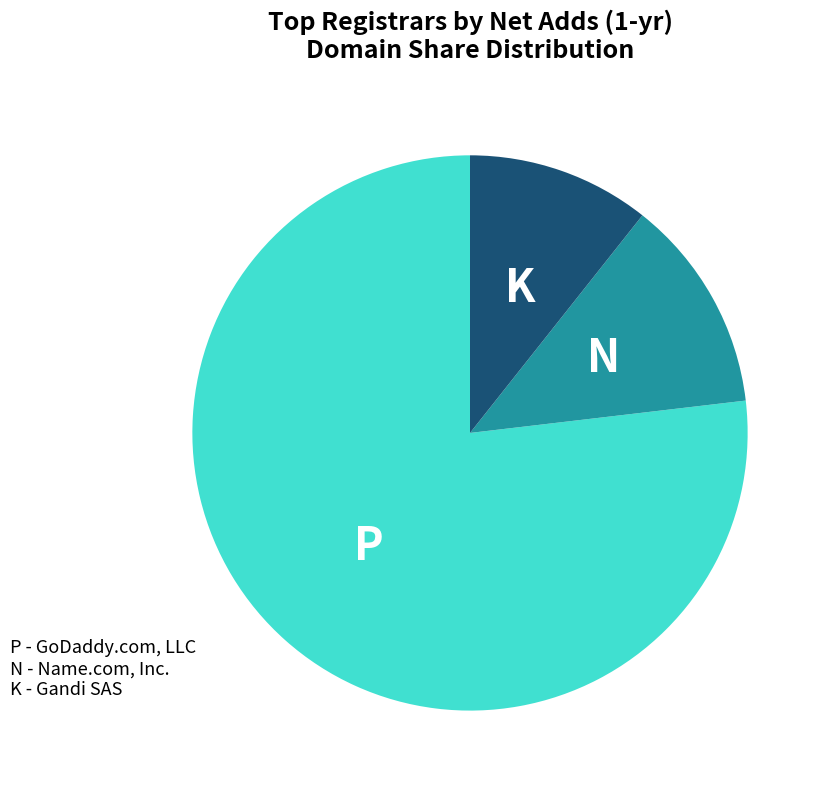

Is there a majority slice in this chart?

Yes